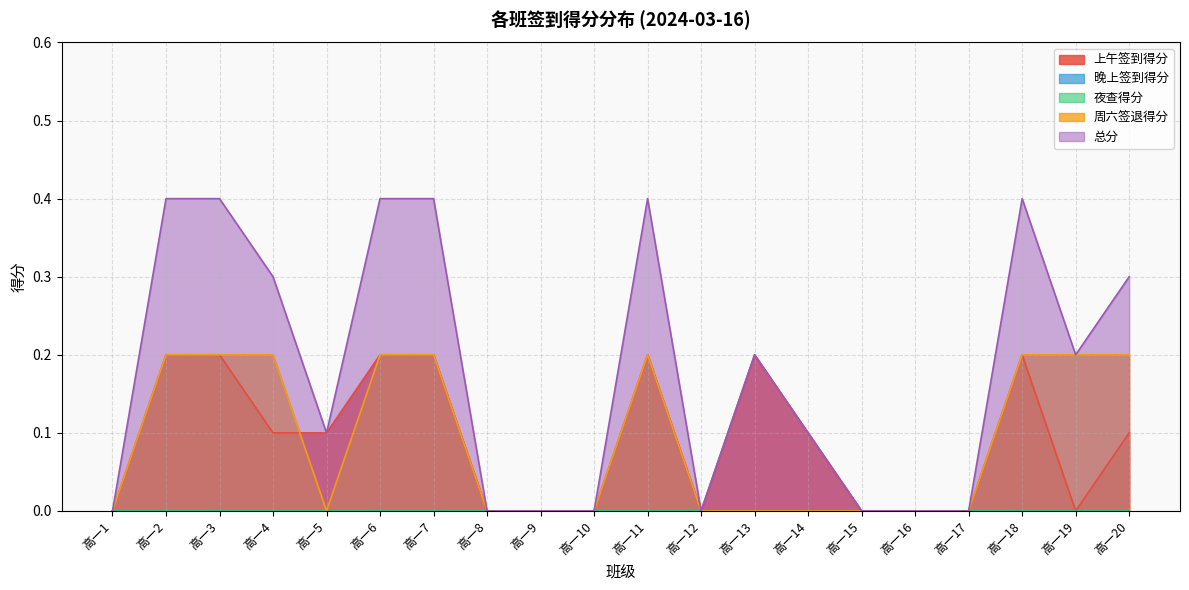

Count the 总分 values in the range 0 to 1.

20